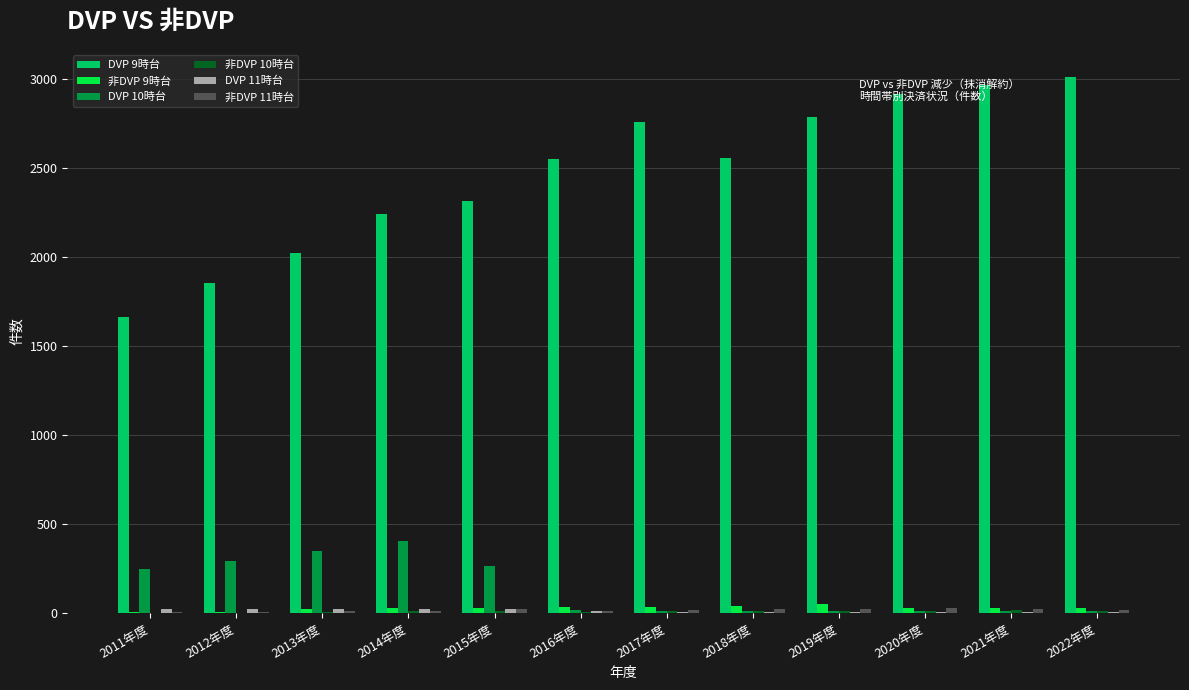

Which series has the largest total across all categories?

DVP 9時台